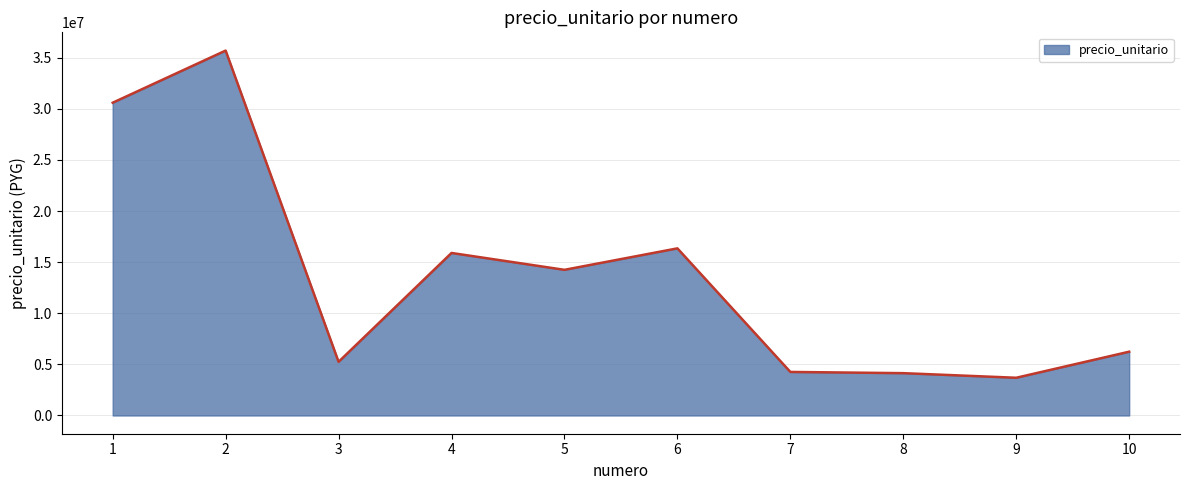

What is the change in value from 8 to 9?

-450000